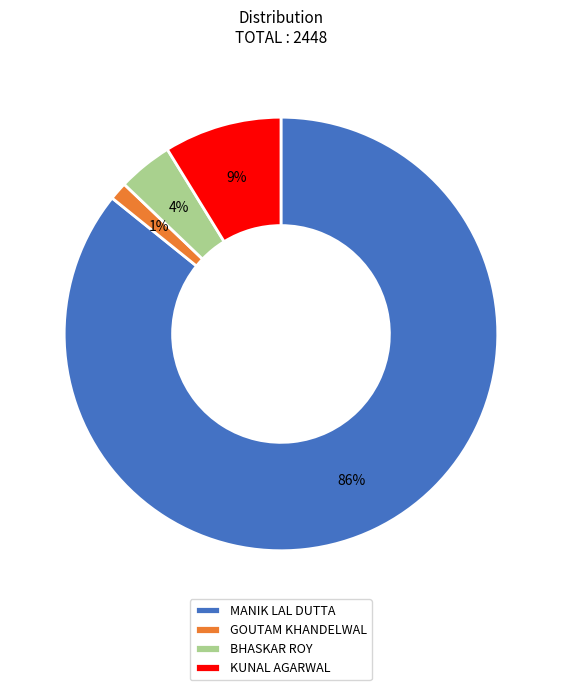

Which slice is the smallest?

GOUTAM KHANDELWAL